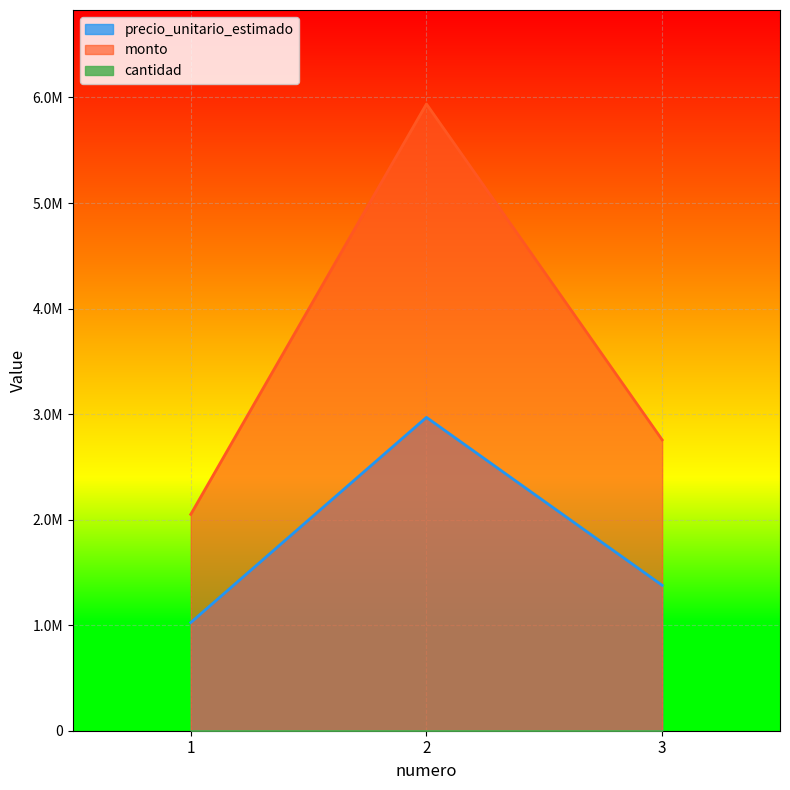

Does the chart display data point markers on the line(s)?

No